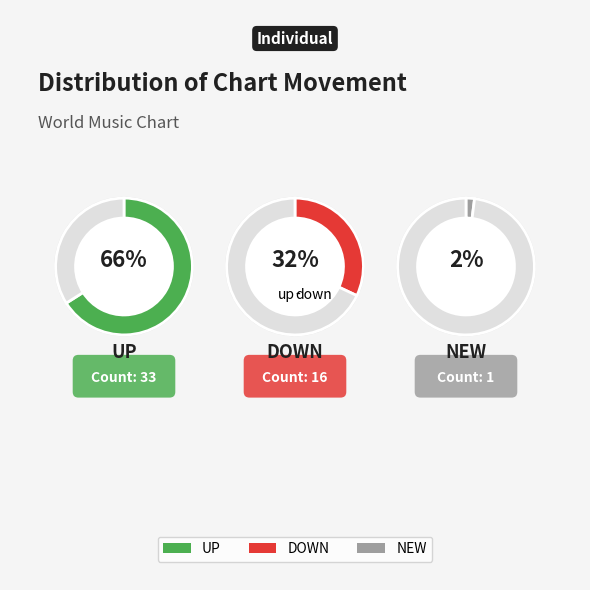

To the nearest percent, what percentage of the pie is down?

32%